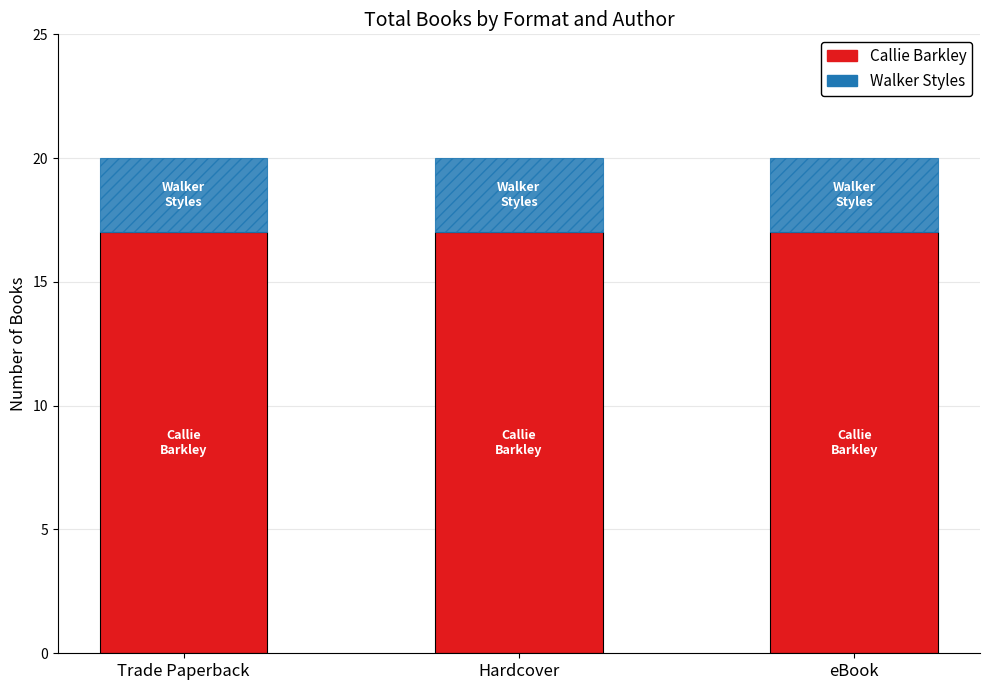

What is the total value across all series at Trade Paperback?

20